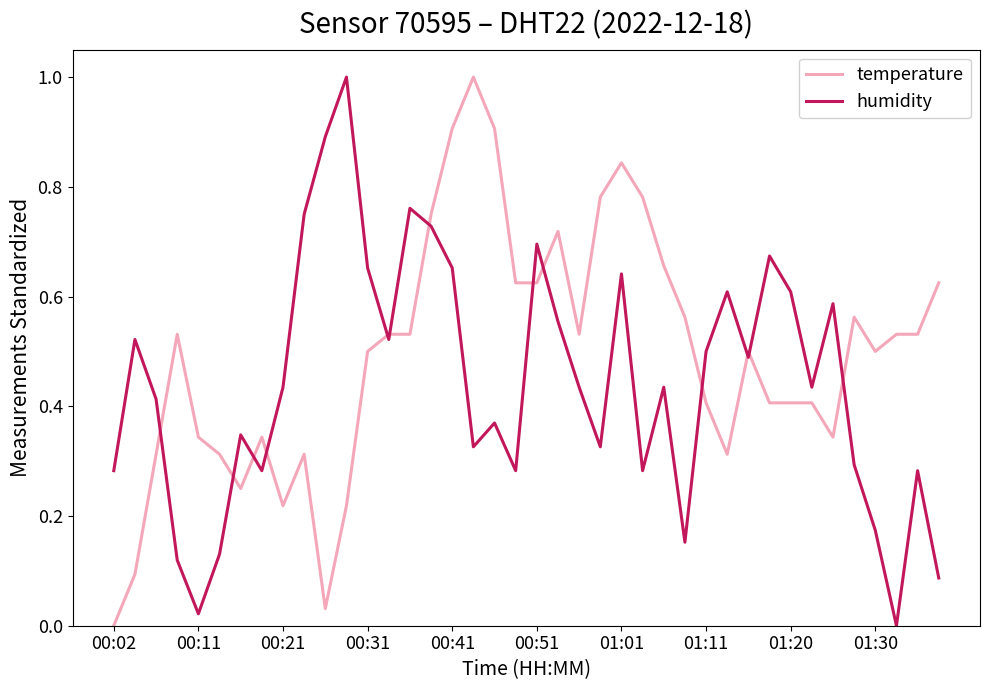

Which series has the largest total across all categories?

temperature